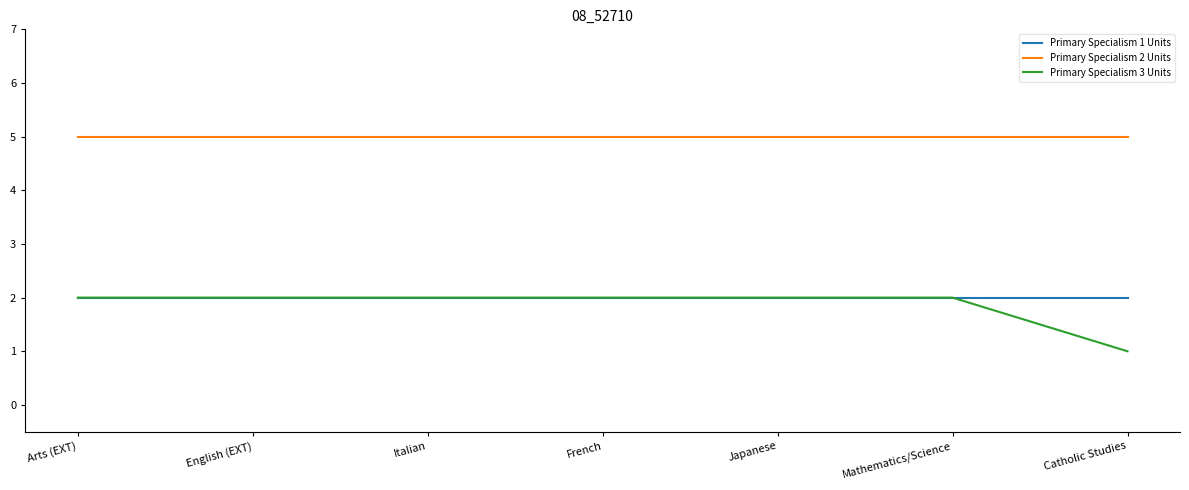

Which series has the largest total across all categories?

Primary Specialism 2 Units